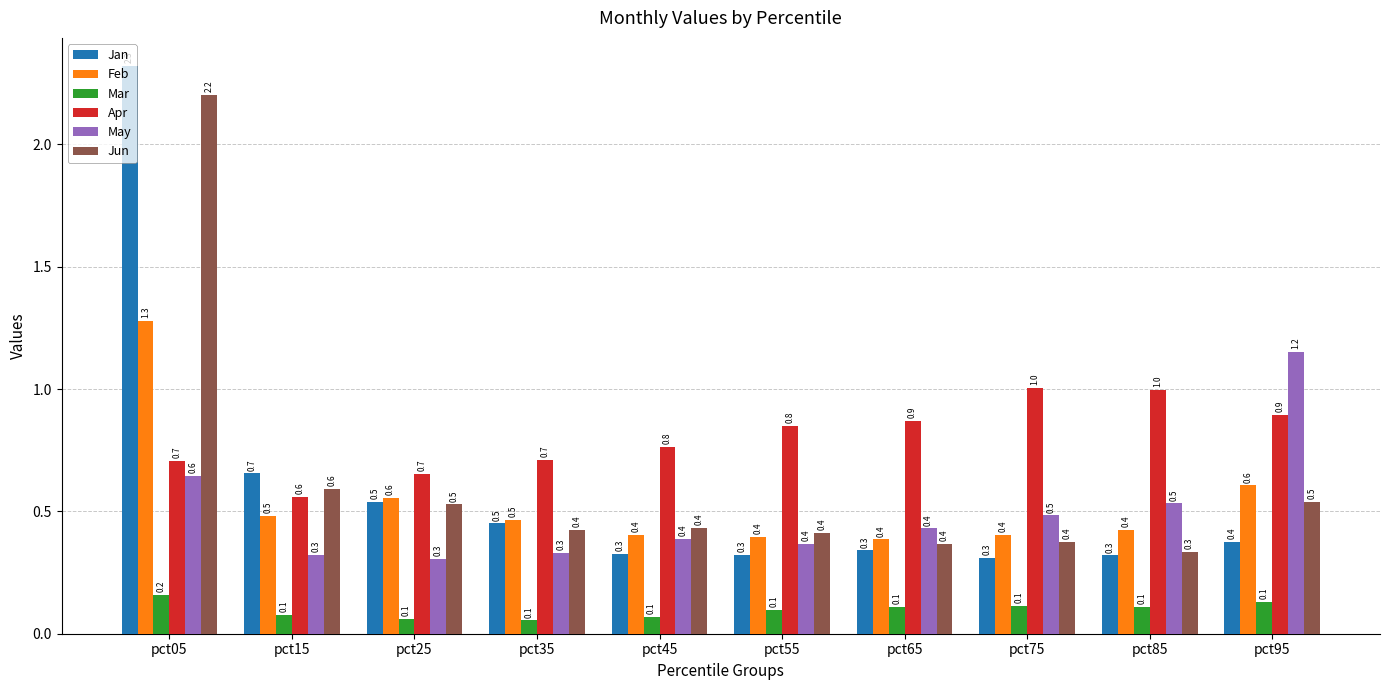

Which series has the largest total across all categories?

Apr